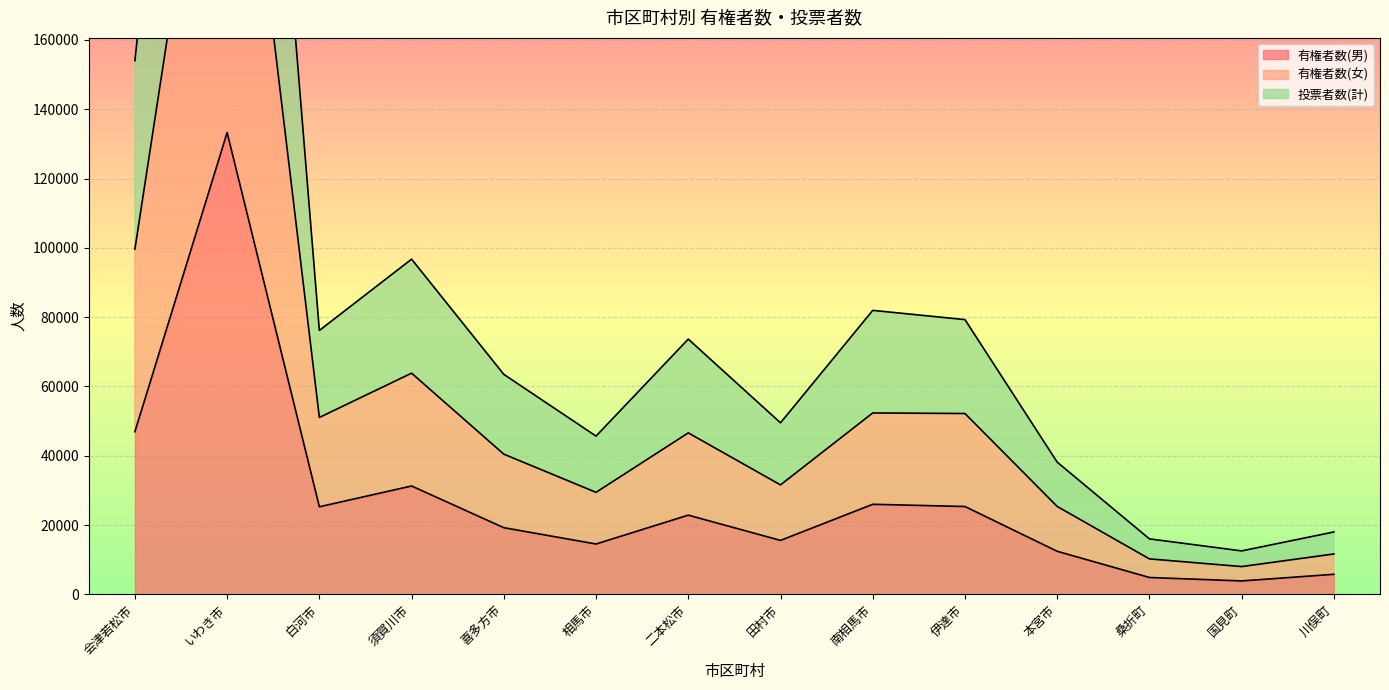

What is the approximate value of 有権者数(男) at 南相馬市, to the nearest 50?

26000